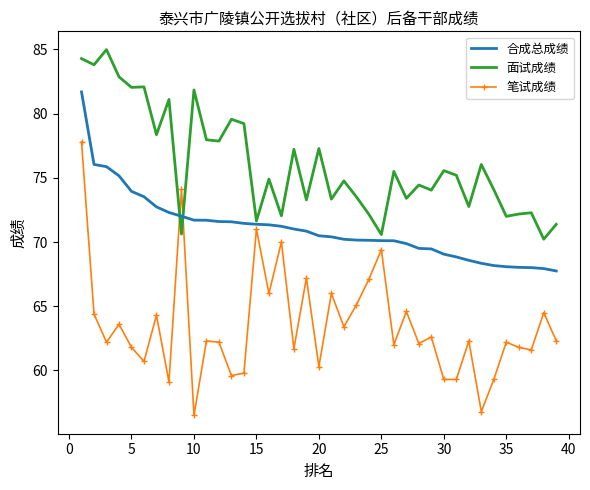

What is the sum of all 笔试成绩 values?

2476.3